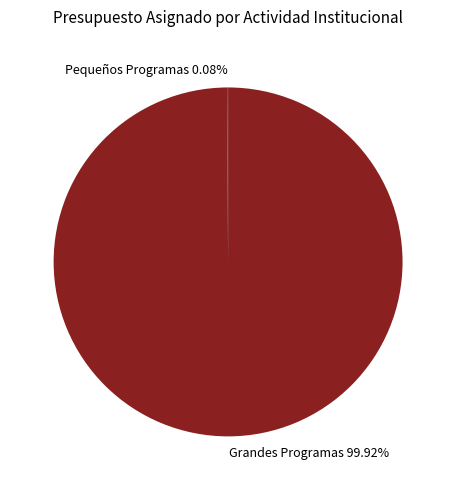

What is the majority slice?

Grandes Programas